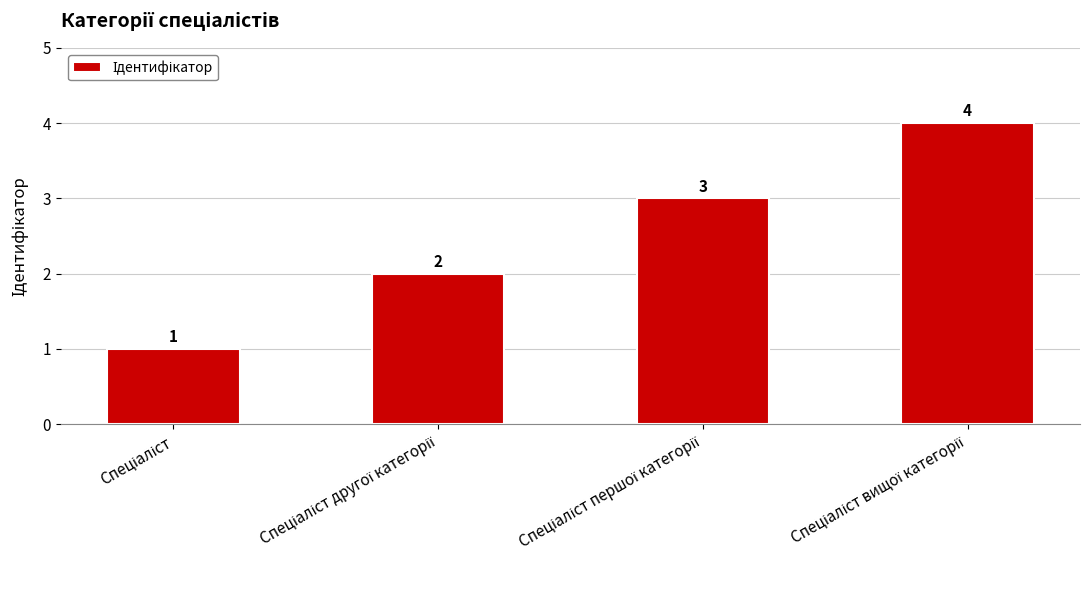

What is the value of the 4th bar from the left?

4